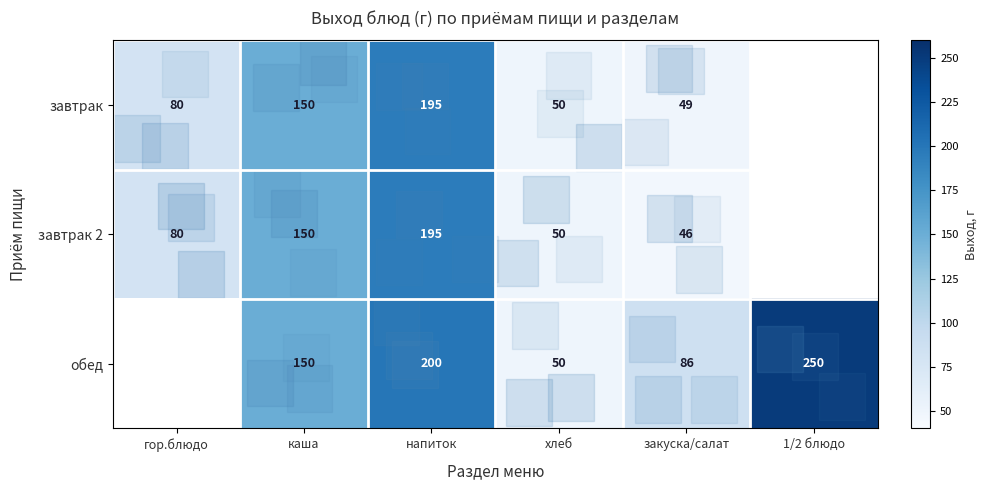

Which series changed the most between каша and закуска/салат?

завтрак 2